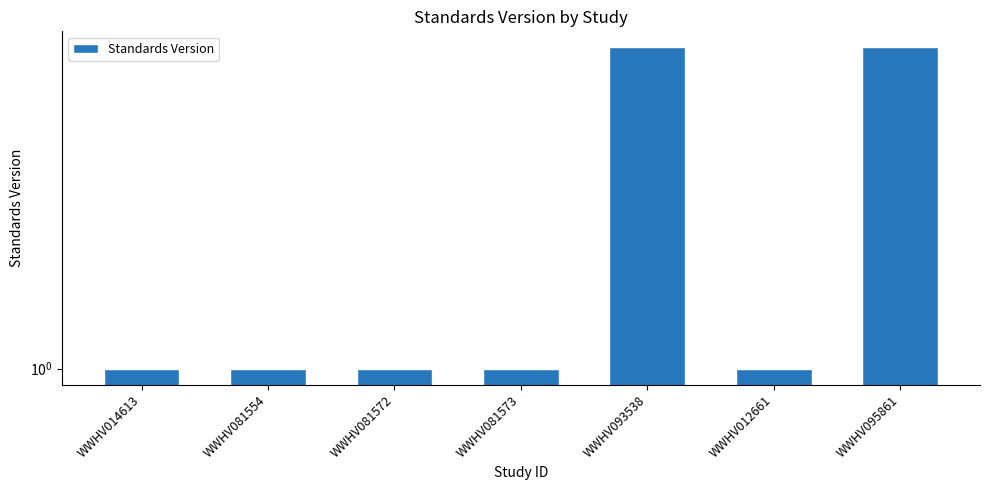

How many values are between 1 and 2?

5